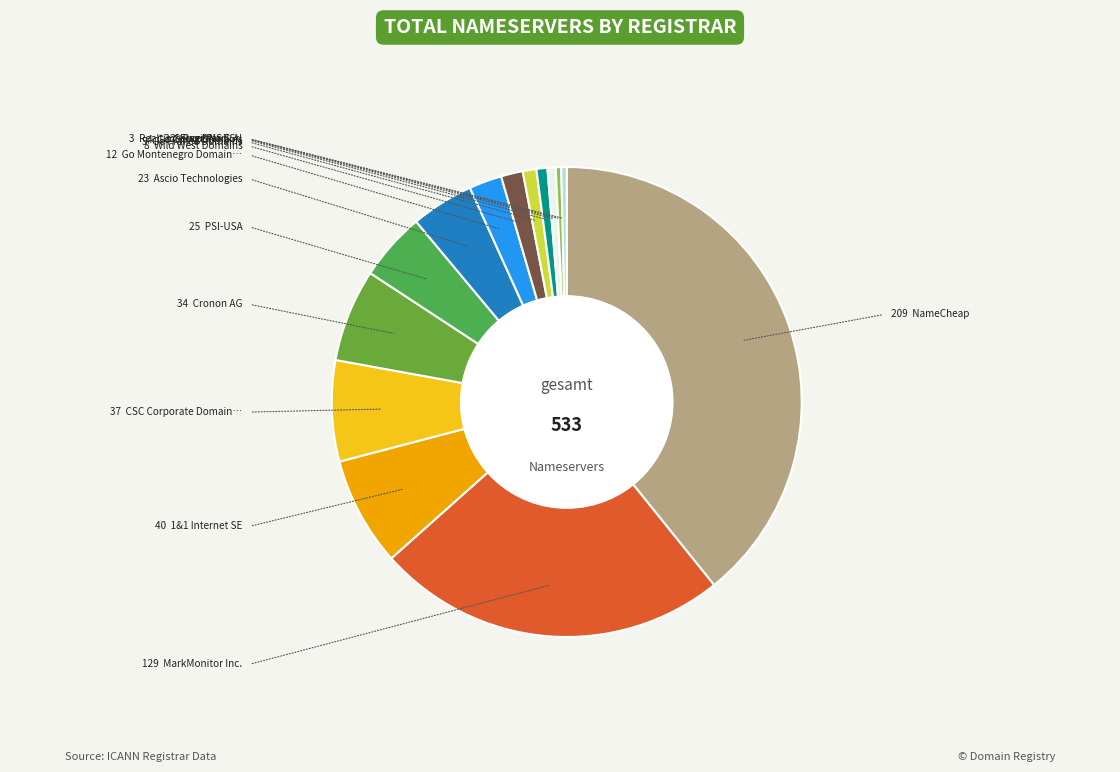

Count the number of slices in the pie.

14